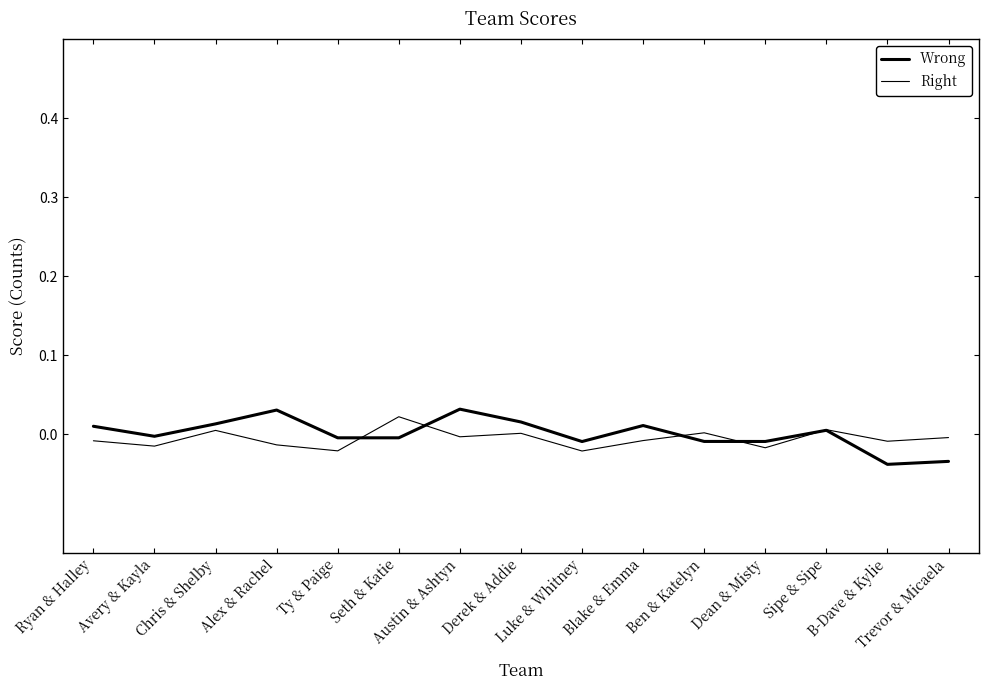

Does the chart display data point markers on the line(s)?

No